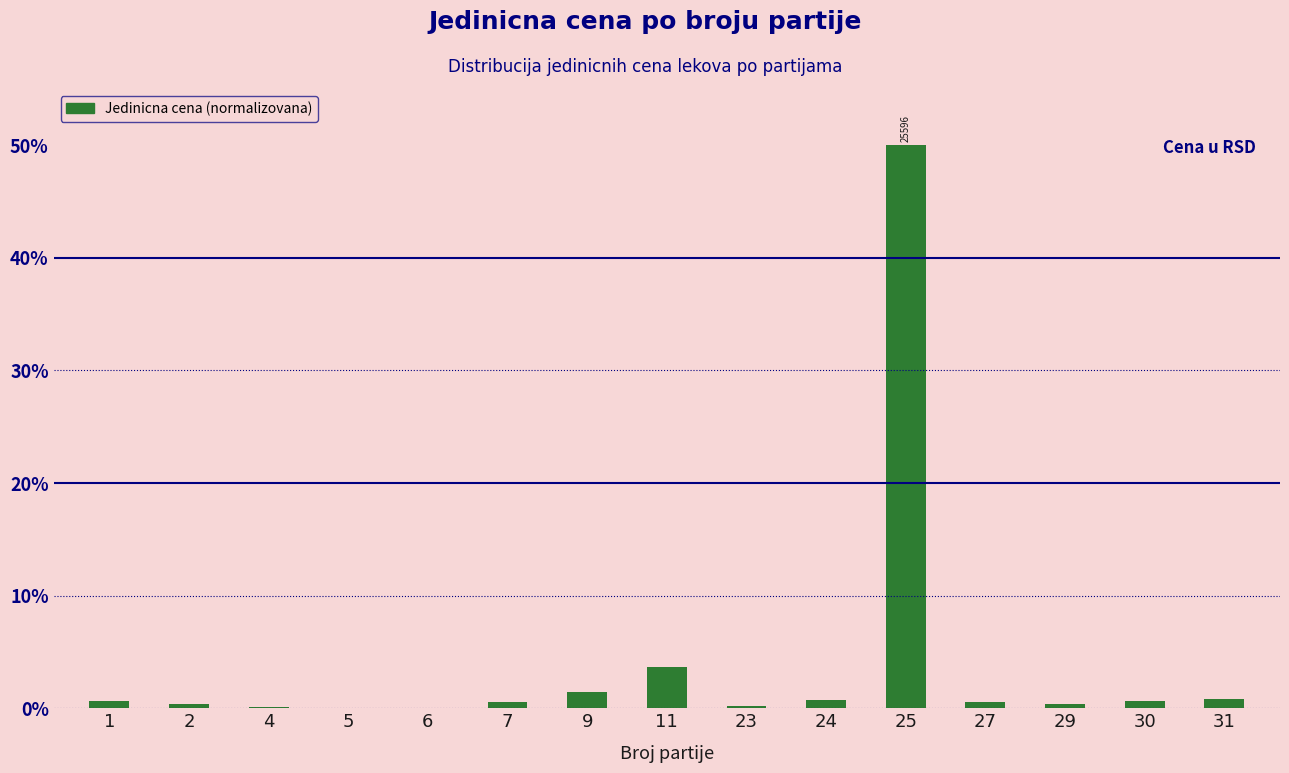

What is the maximum value shown in the chart?

50.0